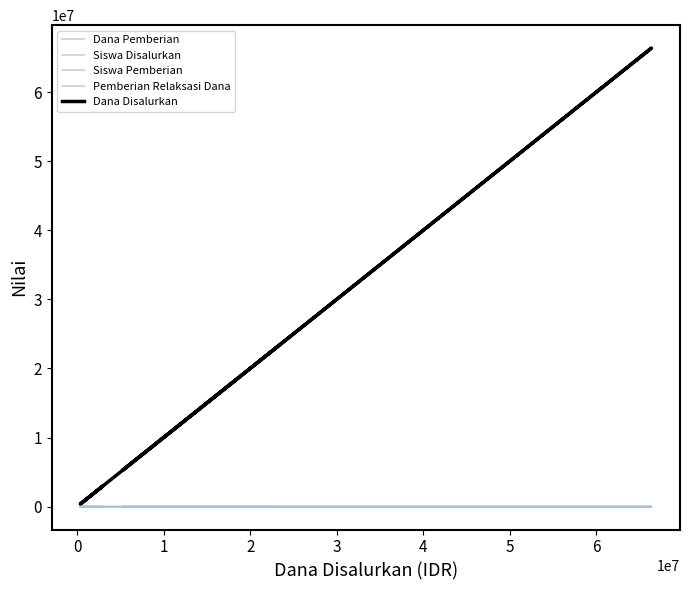

True or false: Siswa Pemberian and Dana Disalurkan intersect in this chart.

False